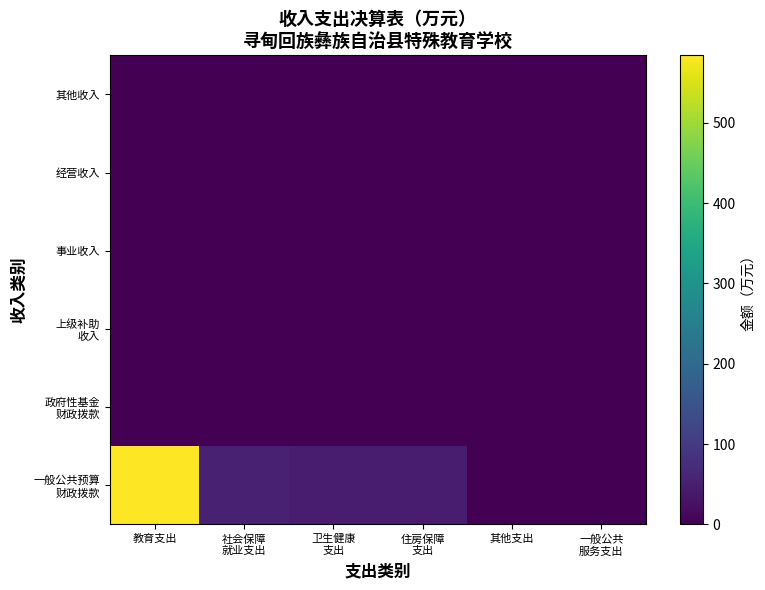

What is the difference between the highest and lowest values at 住房保障
支出?

44.0